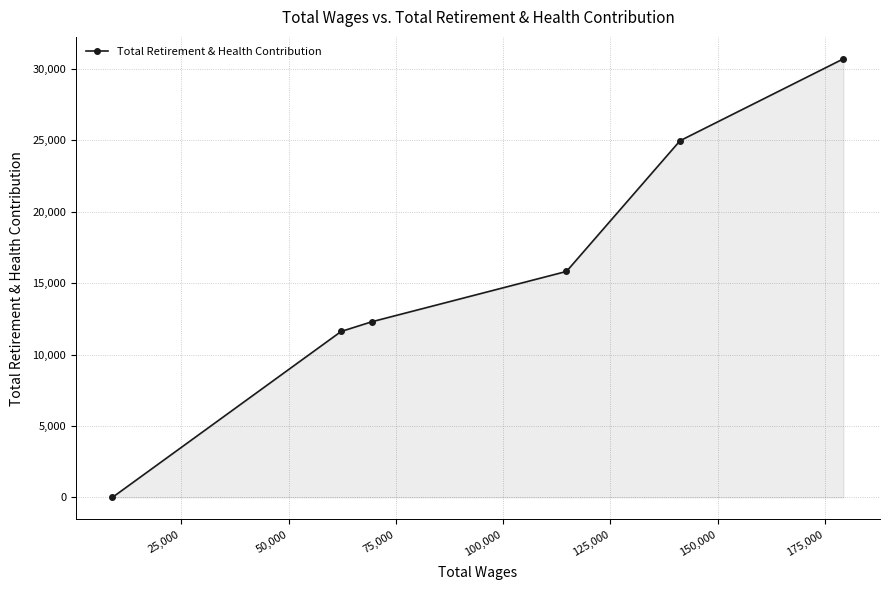

What is the difference between the second highest and second lowest values?

13357